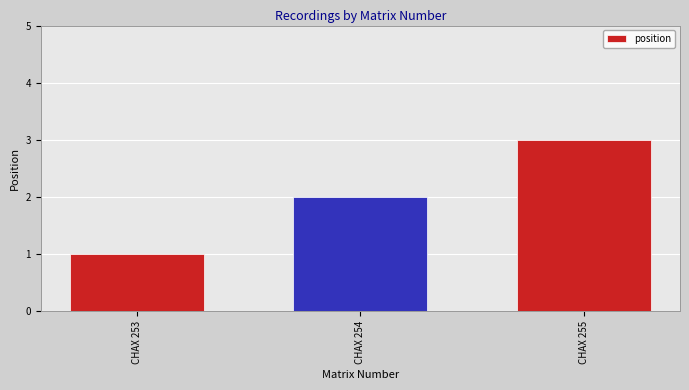

What is the sum of the values at CHAX 254 and CHAX 255?

5